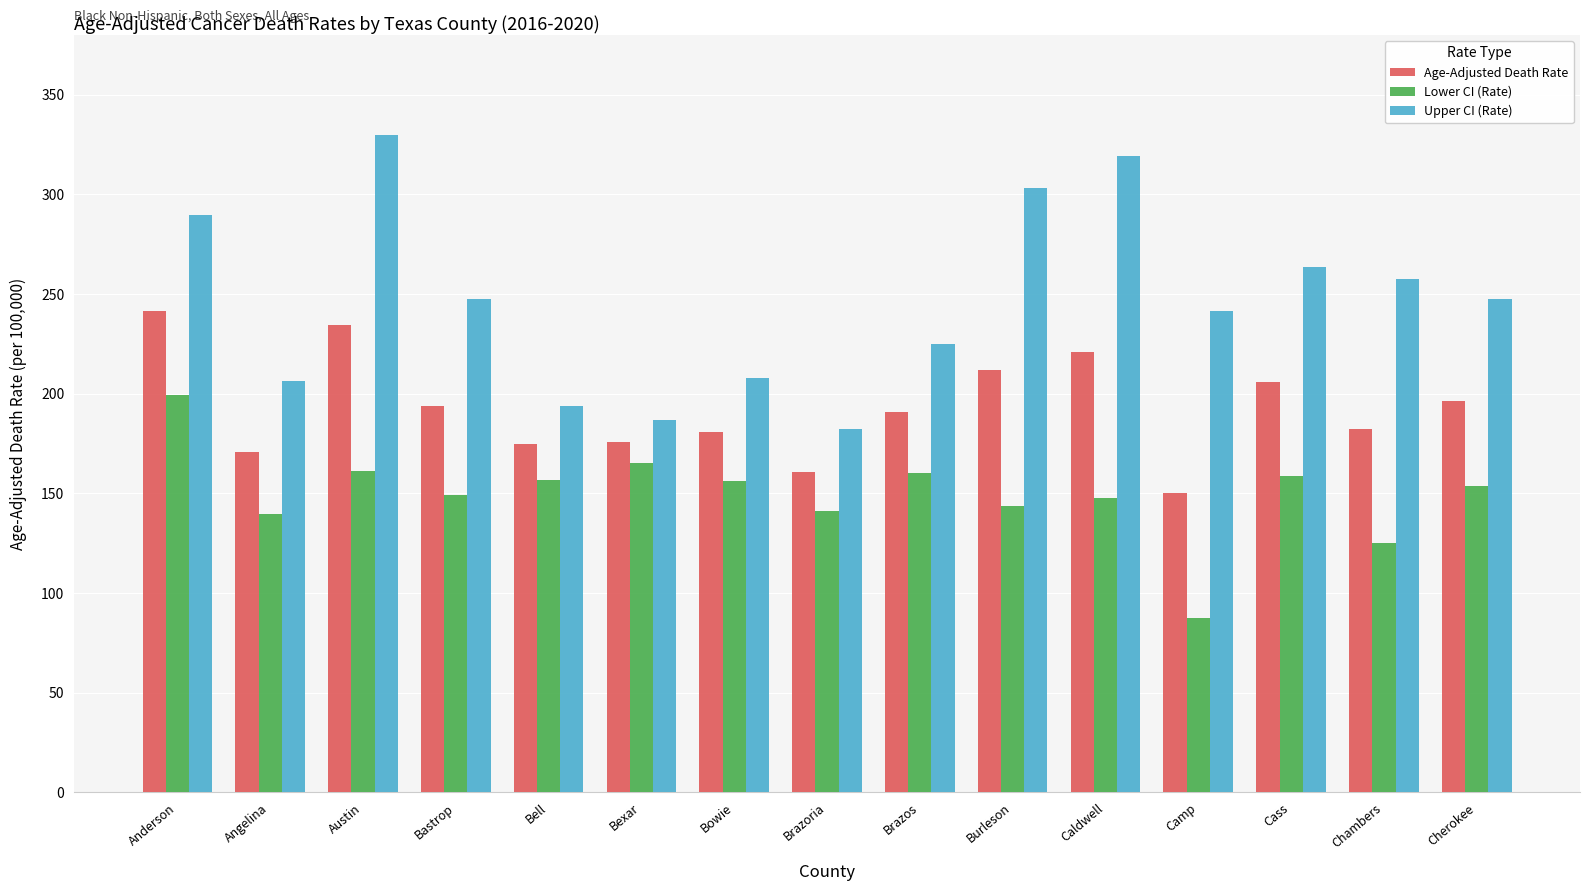

How many distinct data groups are displayed?

3